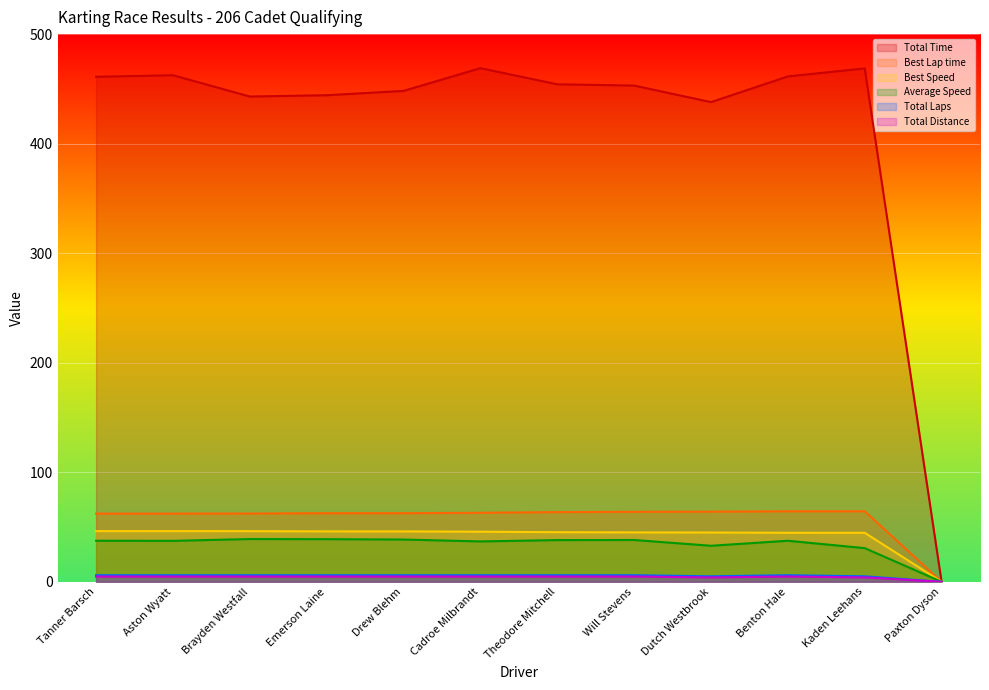

True or false: Total Time has more than 1 points higher than both neighbors.

True